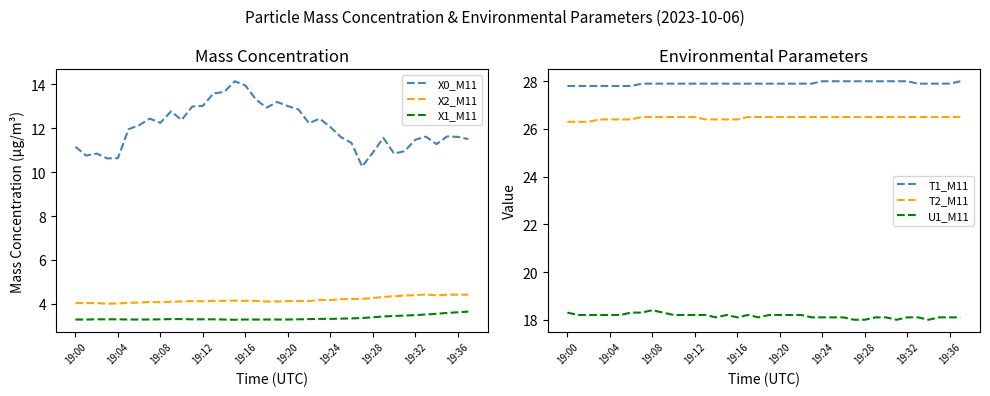

At how many categories does at least one series exceed 13?

38